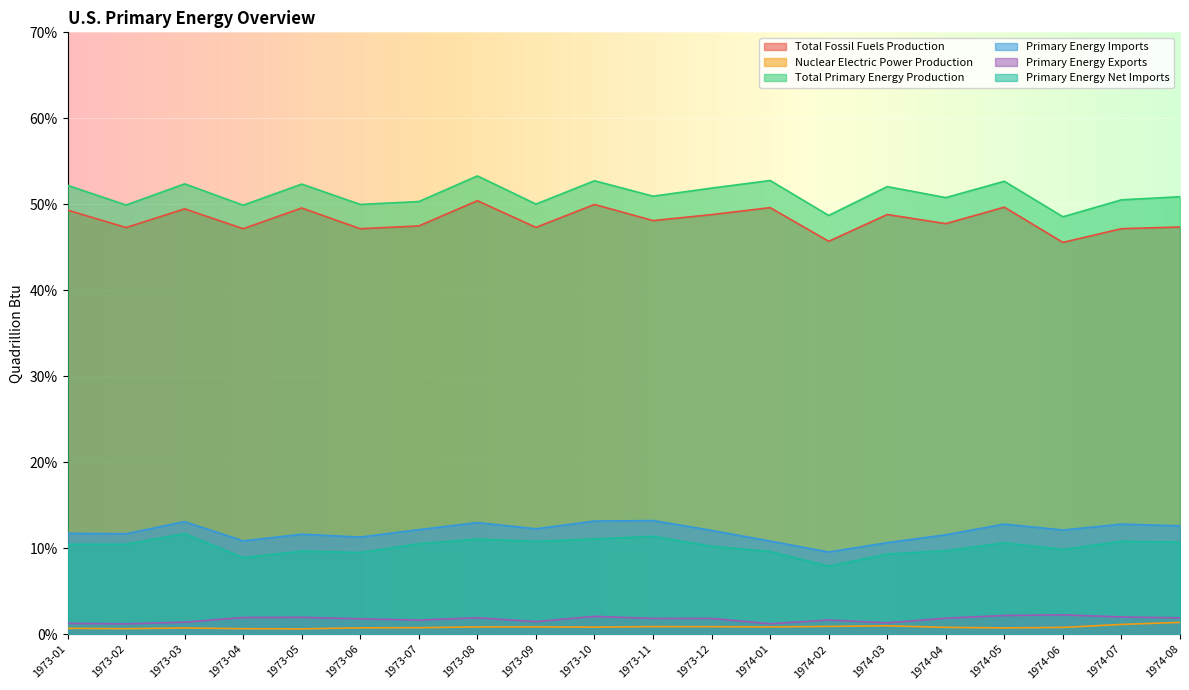

The Nuclear Electric Power Production series shows 0.1 at 1973-11. True or false?

True